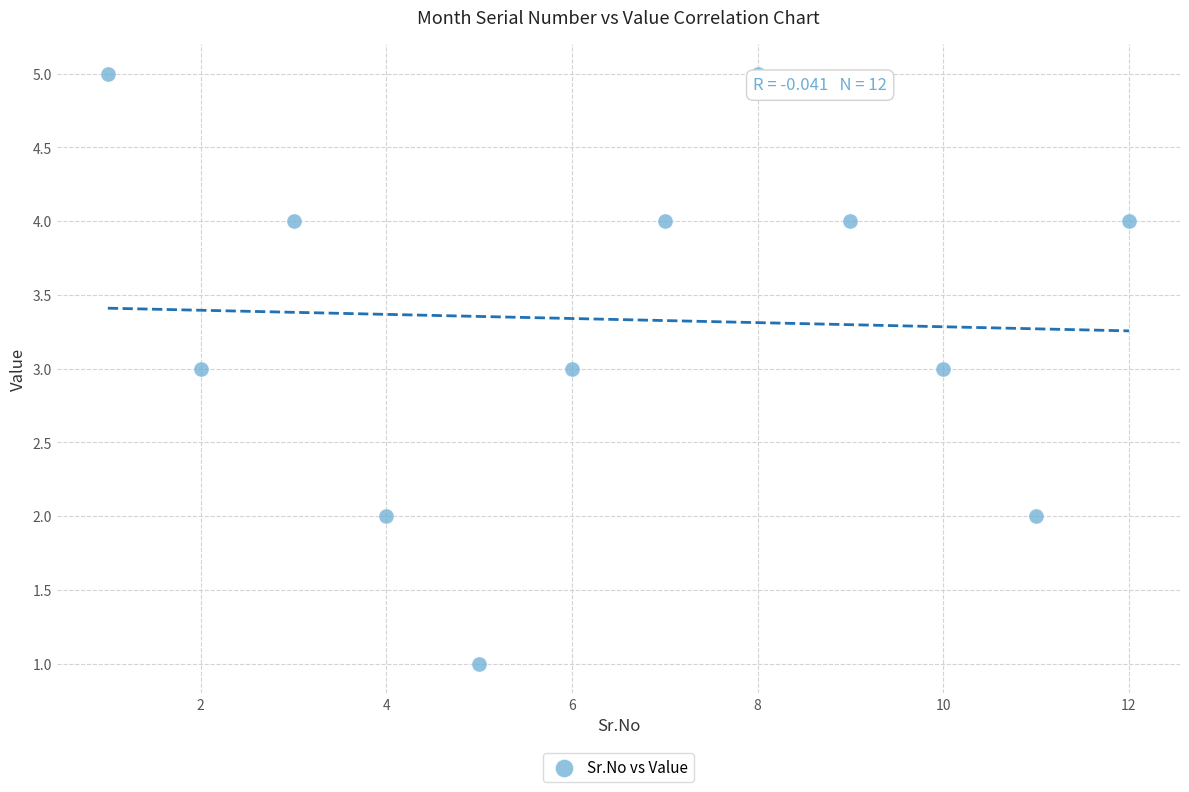

What is the average X value?

6